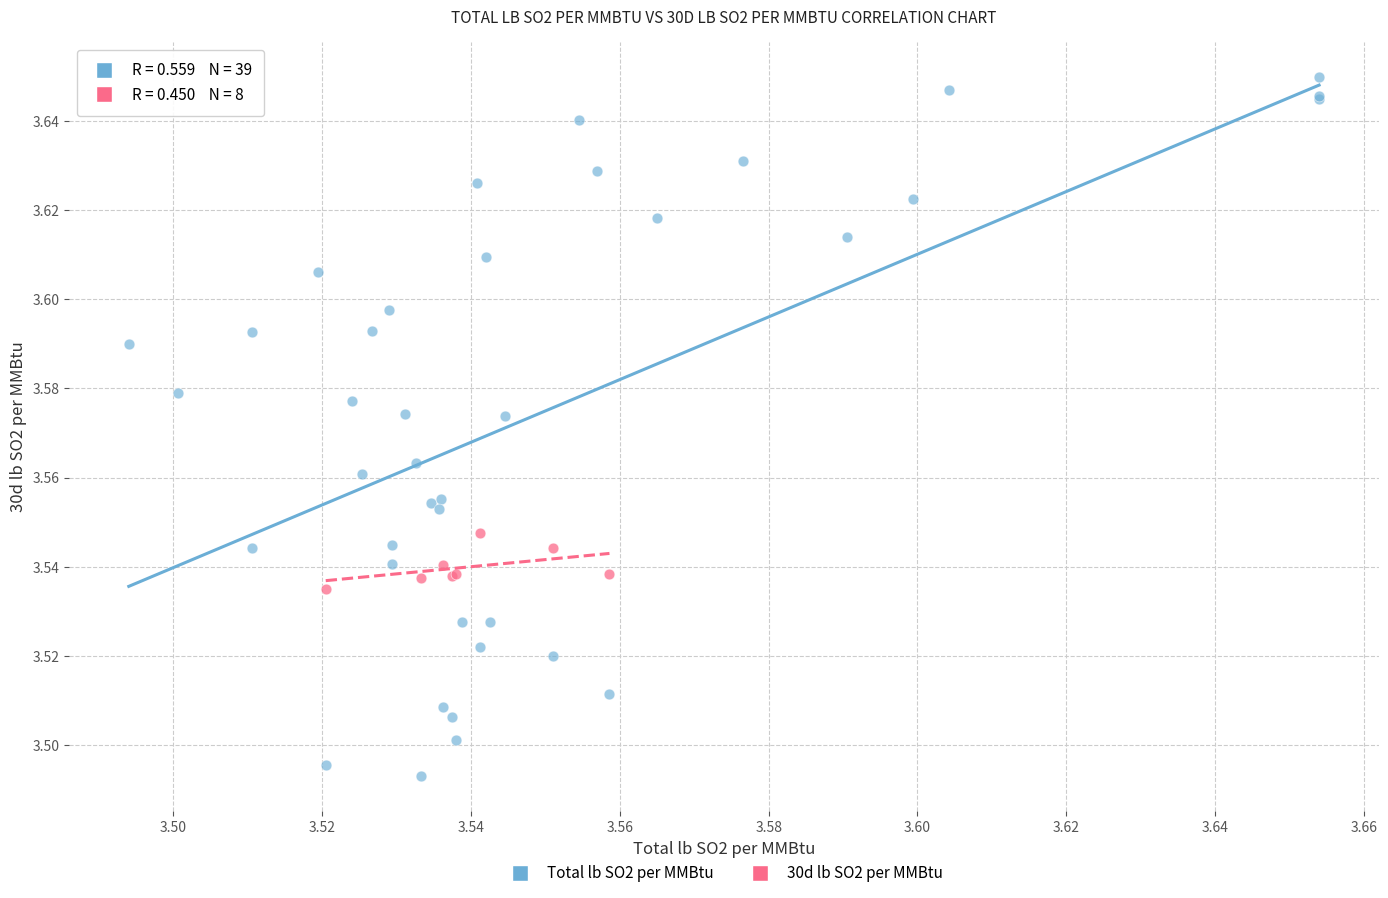

Which series reaches the minimum Y coordinate?

Total lb SO2 per MMBtu